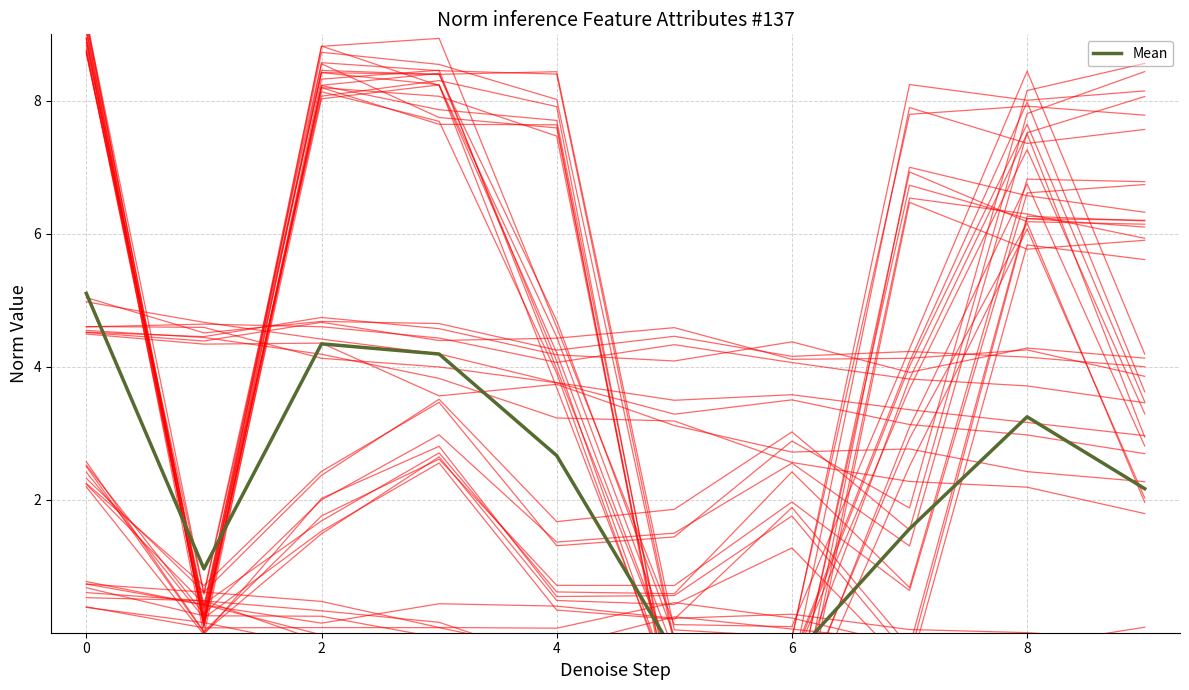

What is the difference between the maximum and minimum values in the trajectory_3 series?

3.8